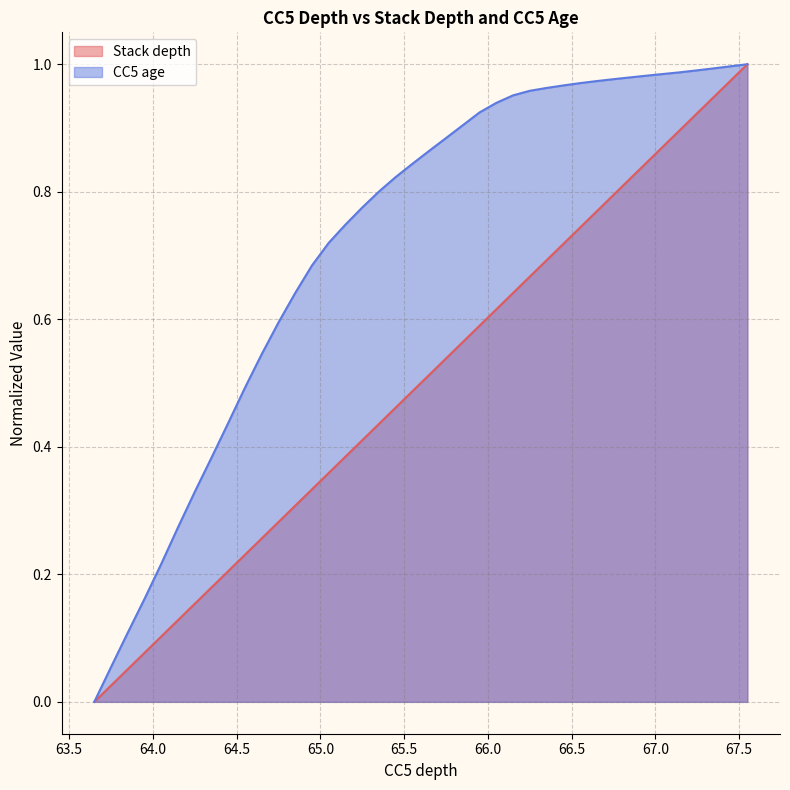

The Stack depth series shows 0.6 at 65.35. True or false?

False